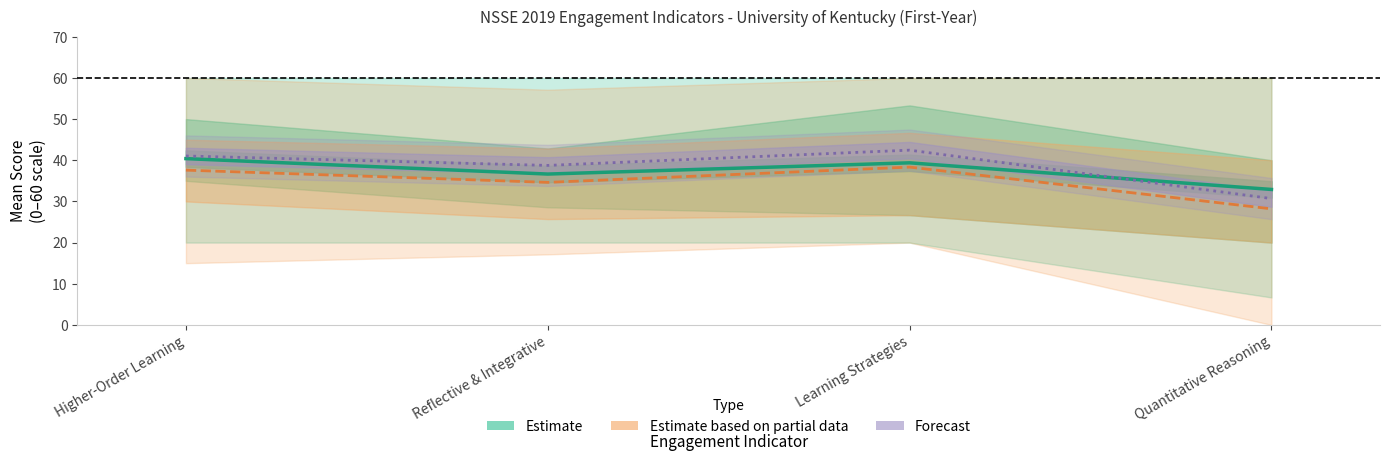

How many lines are shown in the chart?

3